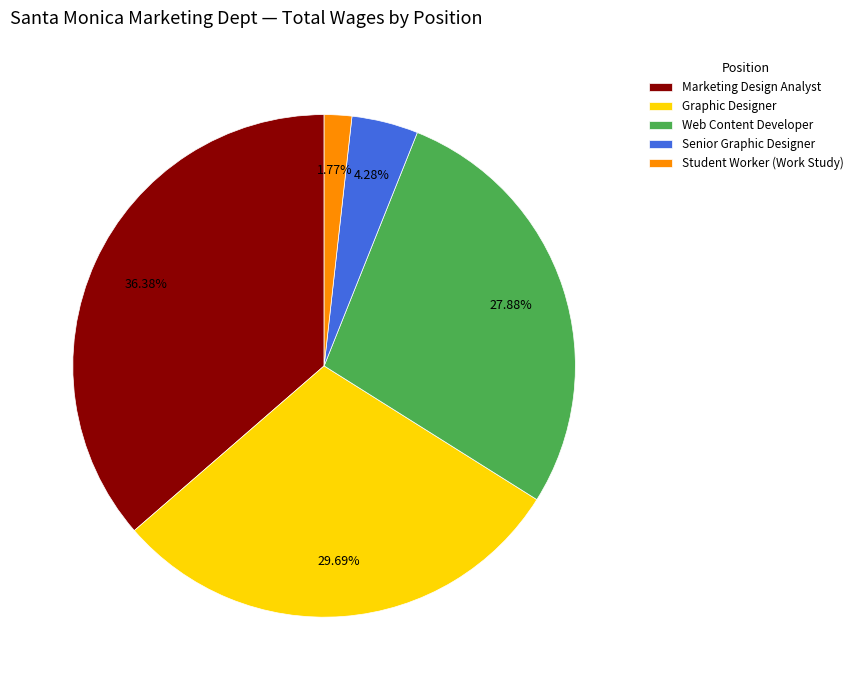

What is the smallest slice in the pie chart?

Student Worker (Work Study)